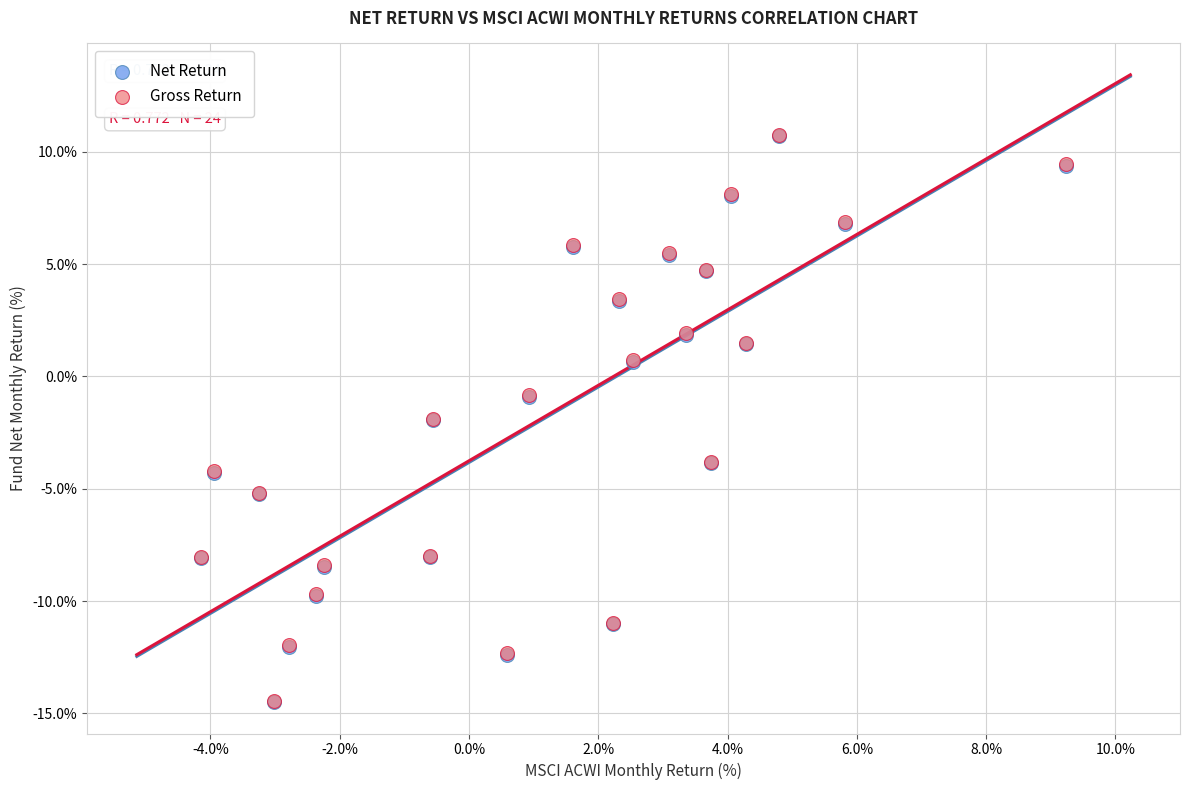

What are all the series names shown in the legend?

Net Return, Gross Return